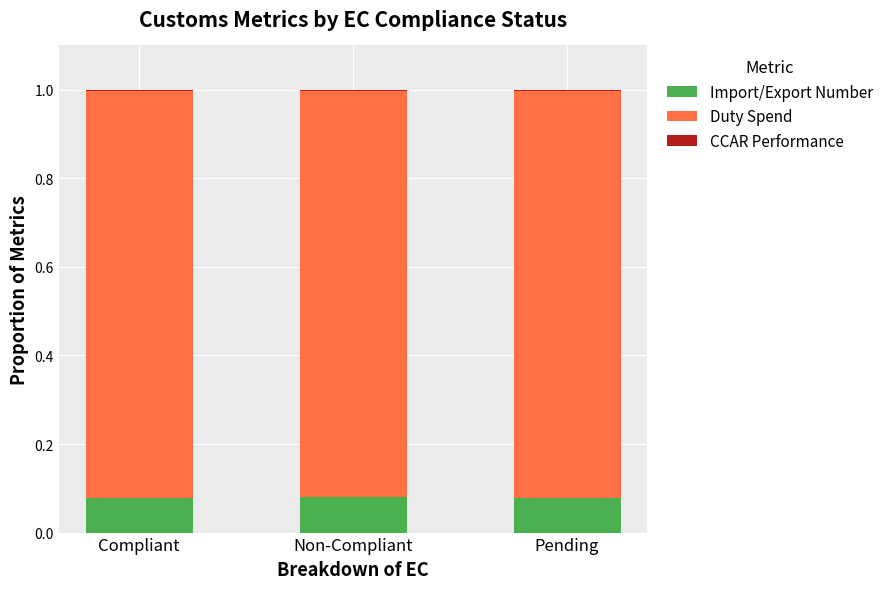

How many distinct data groups are displayed?

3